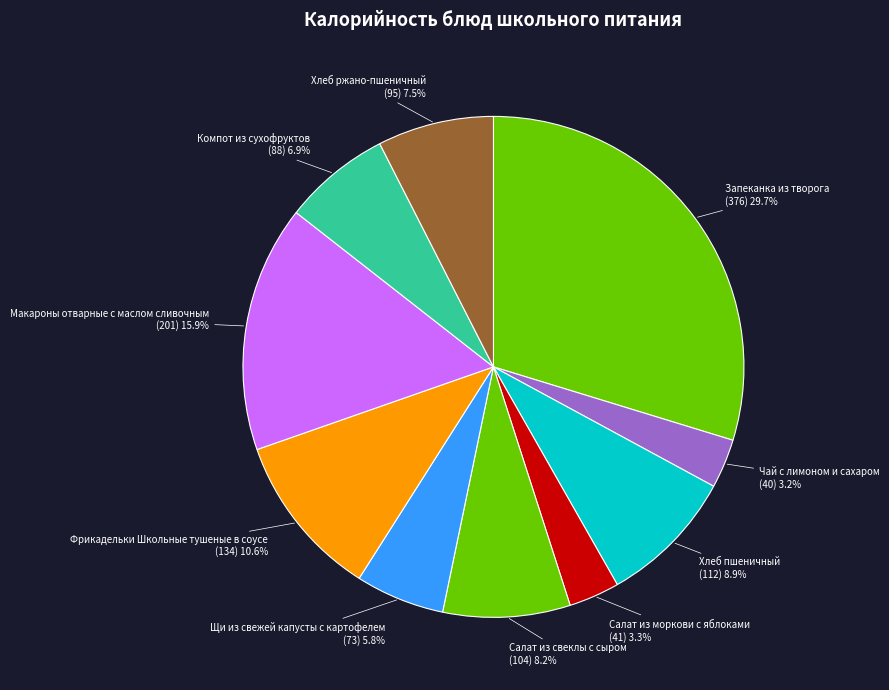

How many segments does this pie chart have?

10